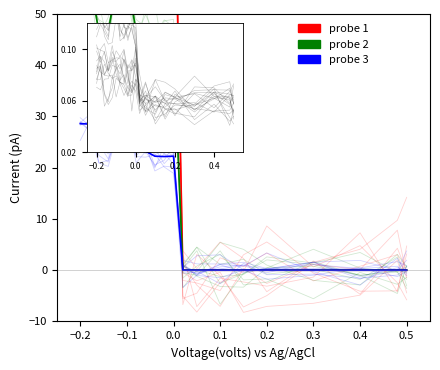

What is the difference between the maximum and minimum values in the probe 1 series?

114.5